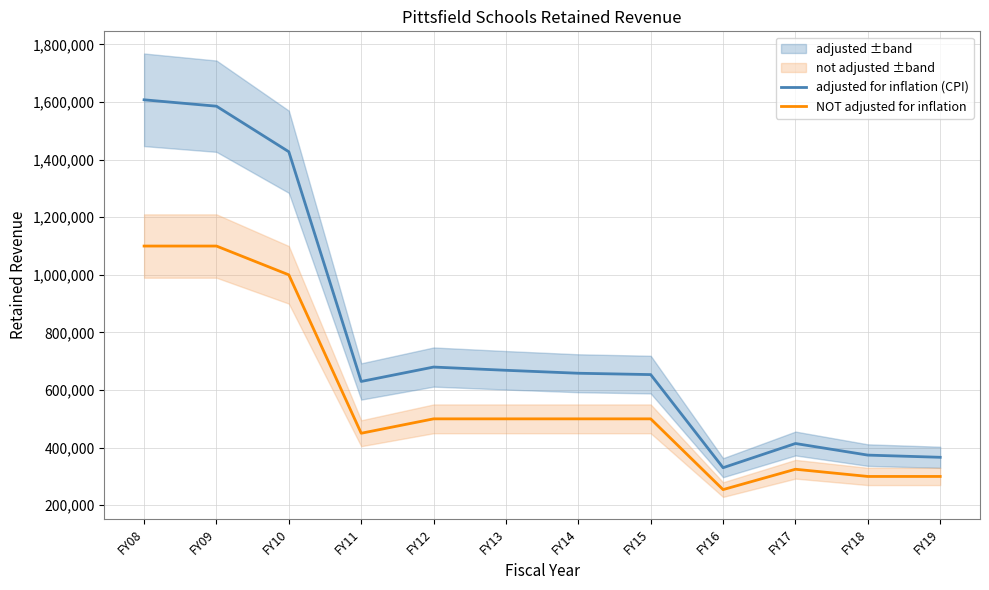

What is the sum of all NOT adjusted for inflation values?

6829376